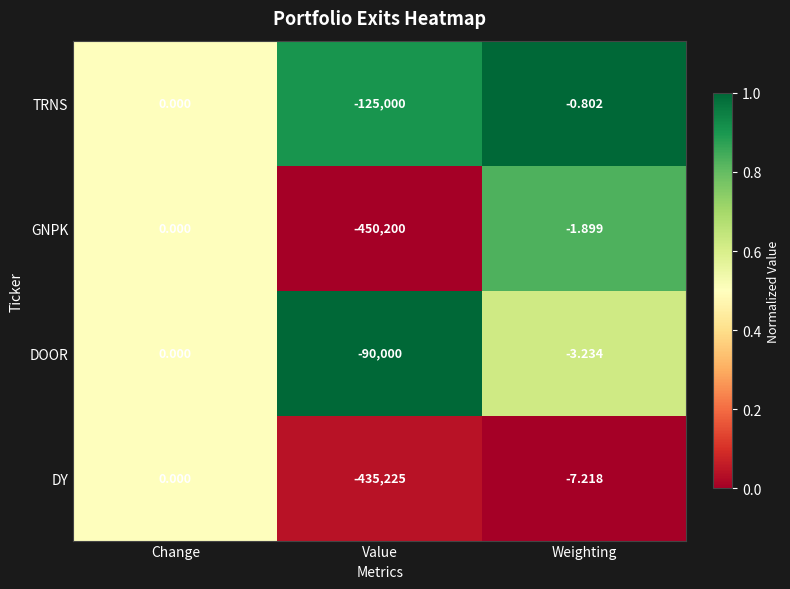

Which category has the highest value in the GNPK series?

Change